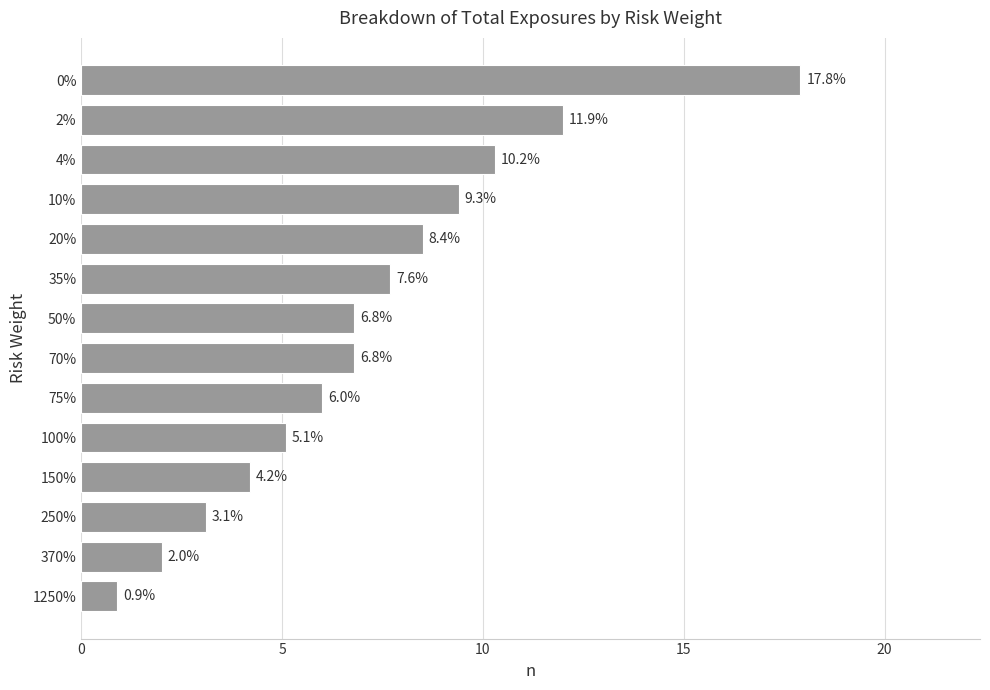

What is the change in value from 35% to 50%?

-0.9